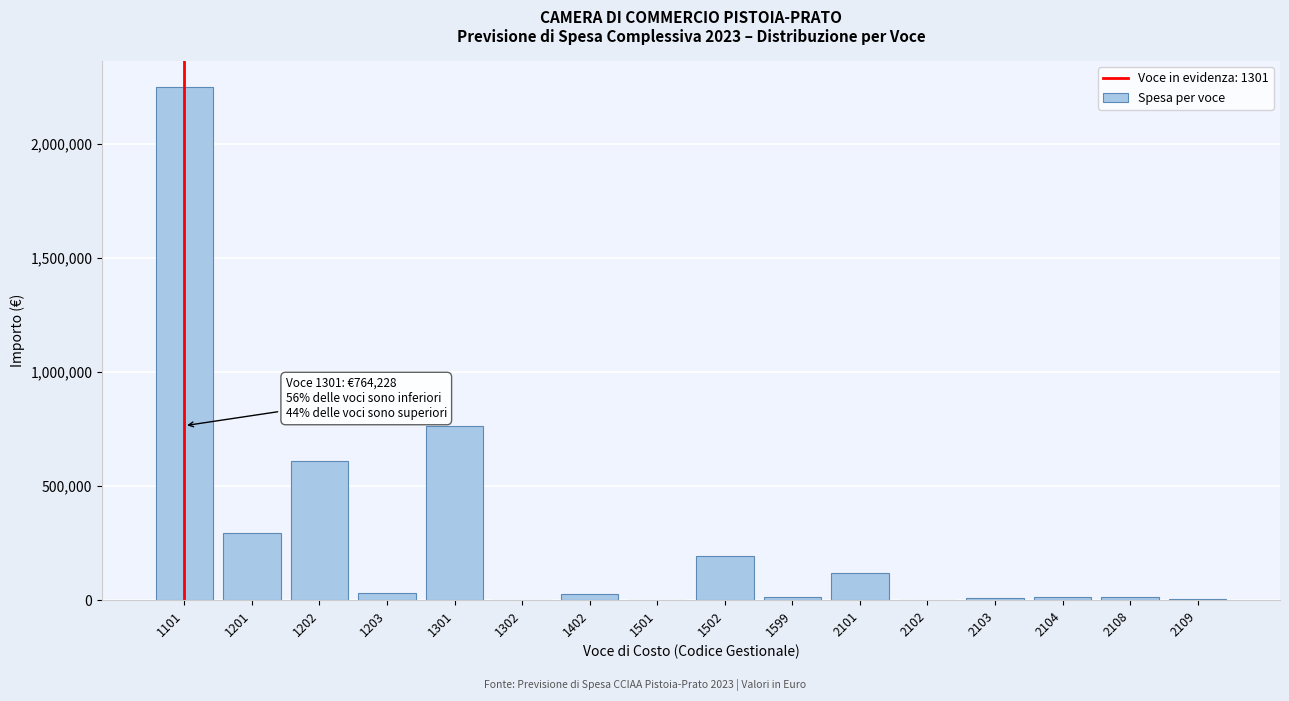

Is it true that the value at 1502 is 194927?

True